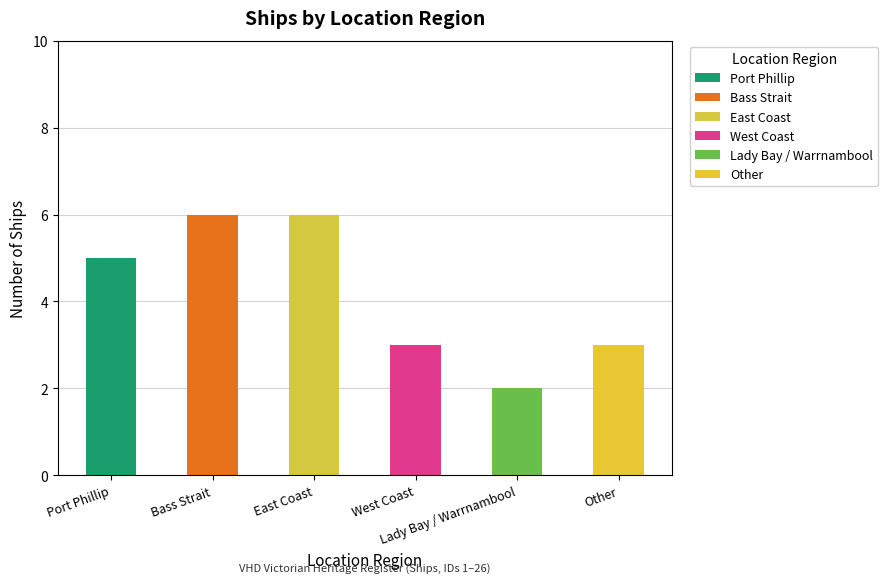

Rank the categories by value from highest to lowest.

Bass Strait, East Coast, Port Phillip, West Coast, Other, Lady Bay / Warrnambool